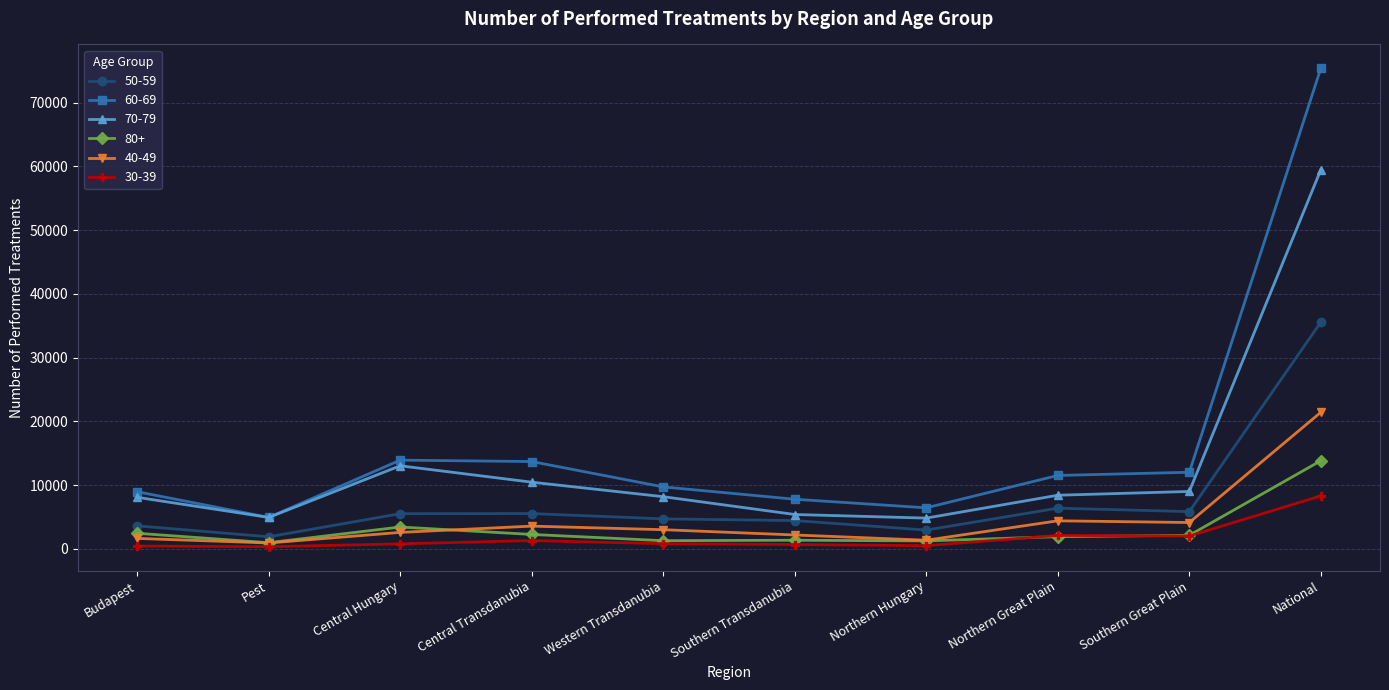

True or false: 70-79 has a value of 5406.0 at Southern Transdanubia.

True